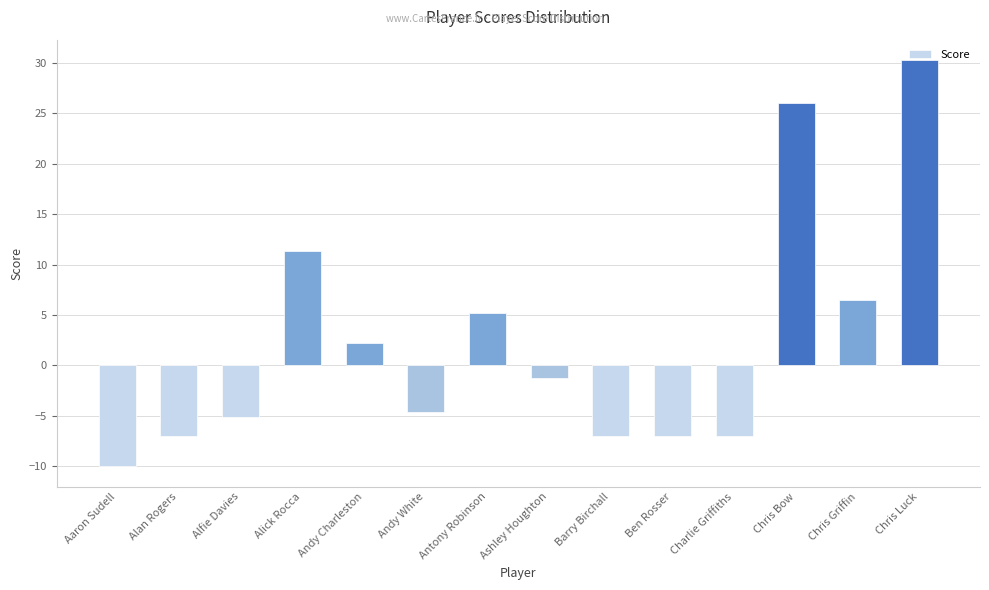

How many values are below -1?

8